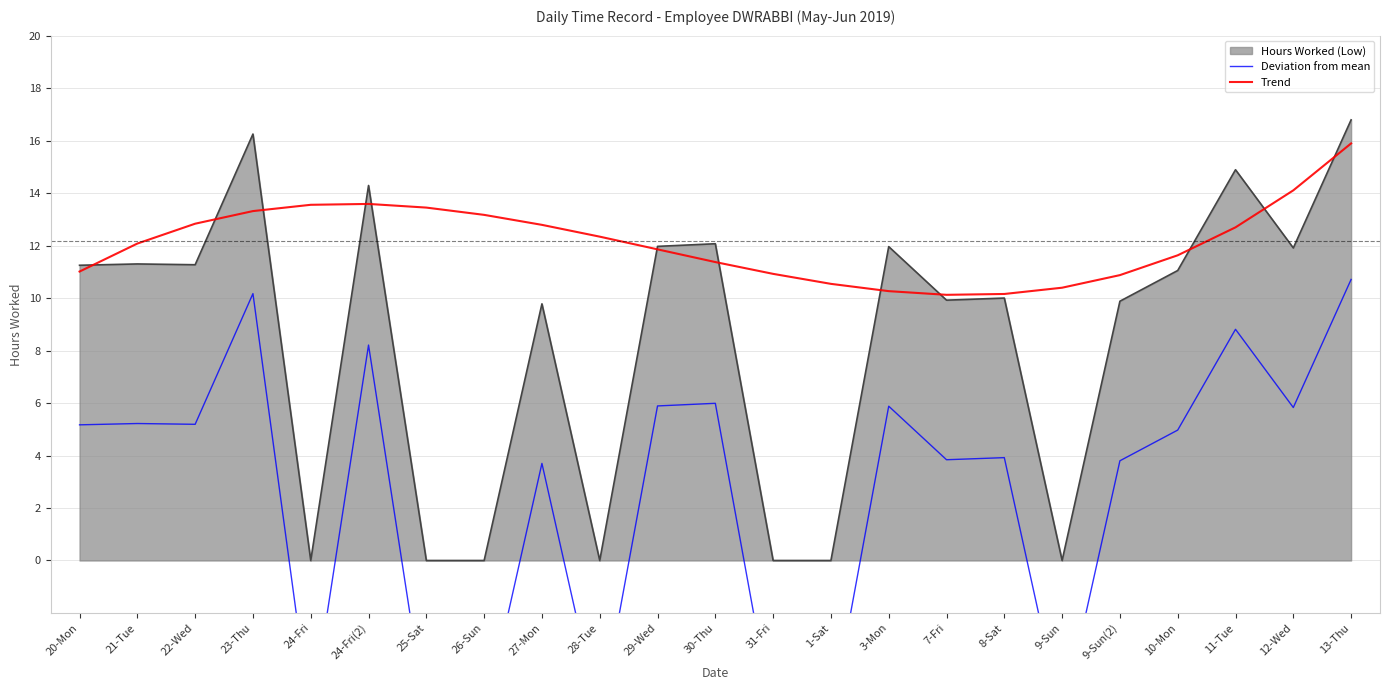

Where is the first local maximum for Deviation from mean?

21-Tue